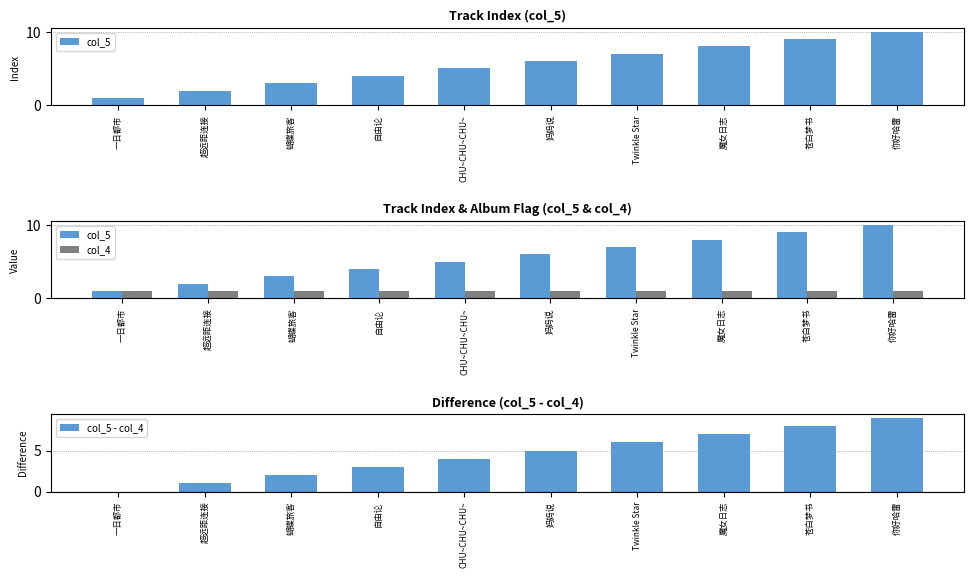

At how many categories does at least one series exceed 7?

3